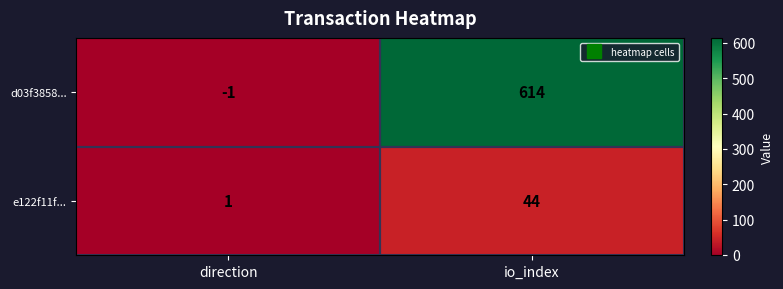

List the labels in order of d03f3858... value, smallest first.

direction, io_index